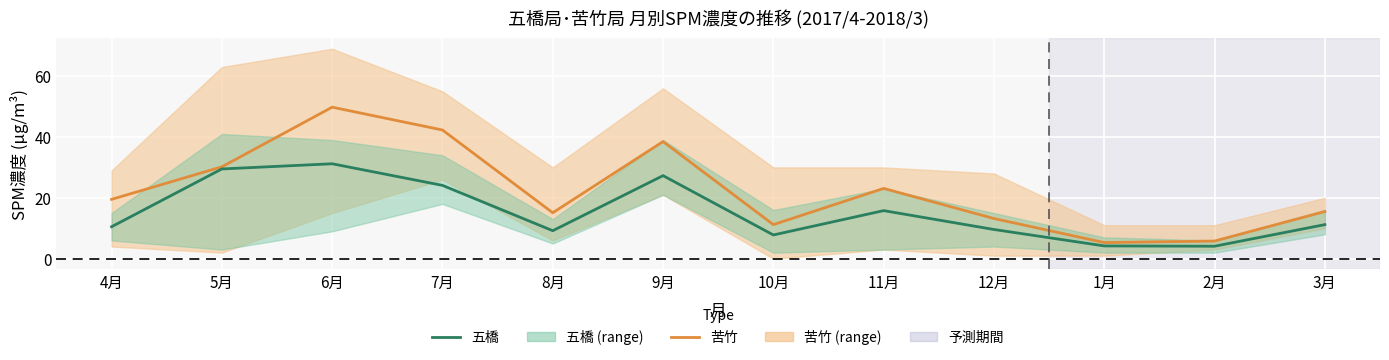

What is the label of the 9th point from the left?

12月